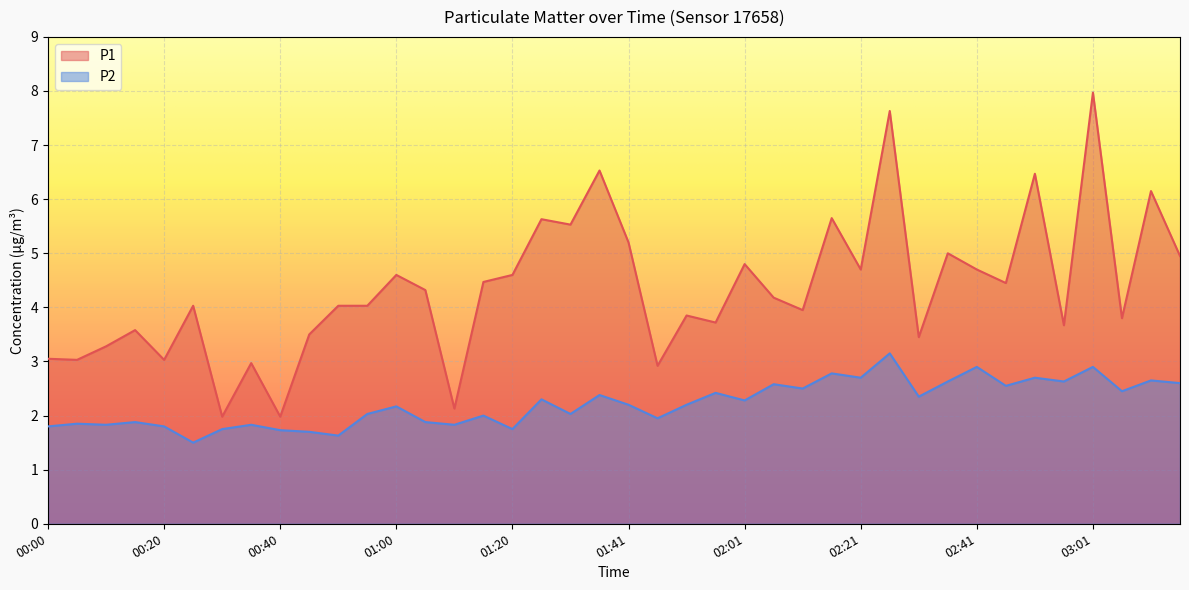

What is the highest value of the P2 series?

3.1